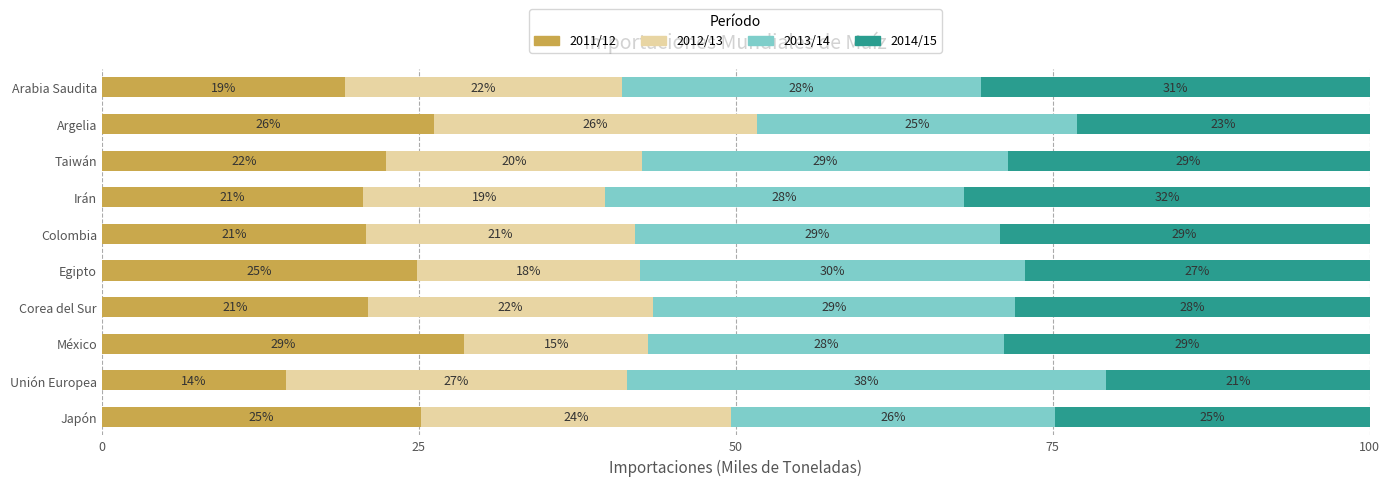

What are all the series names shown in the legend?

2011/12, 2012/13, 2013/14, 2014/15